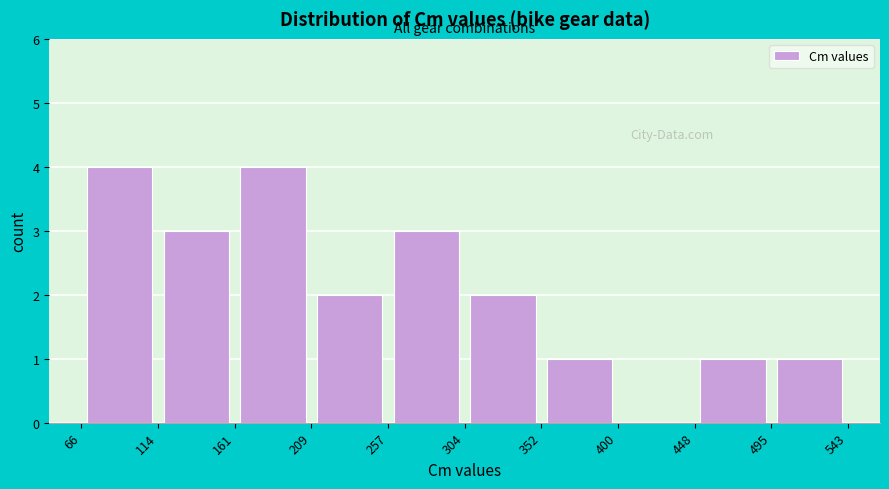

Reading left to right, transcribe this chart: for each bar, give the range it covers on the x-axis and its height. The values are not printed on the chart, so give them approximately, as read against the axis.

66 to 114: 4
114 to 161: 3
161 to 209: 4
209 to 257: 2
257 to 304: 3
304 to 352: 2
352 to 400: 1
400 to 448: 0
448 to 495: 1
495 to 543: 1